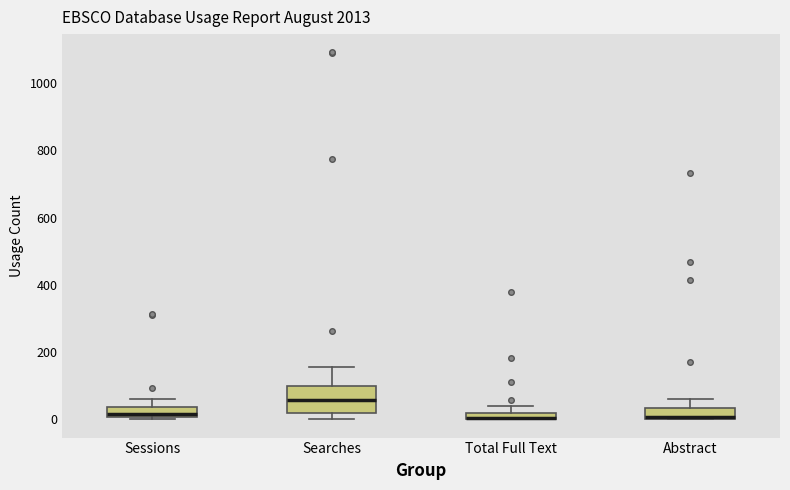

Where does the median line of the box for Sessions sit on the y-axis? The values are not printed on the chart, so give them approximately, as read against the axis.

20